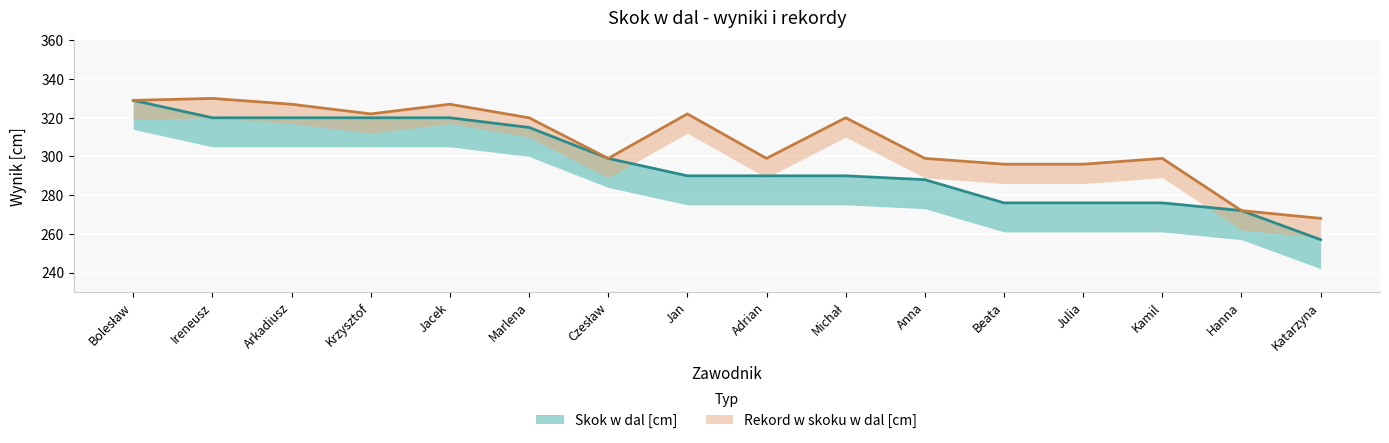

What is the label of the 11th point from the right?

Marlena